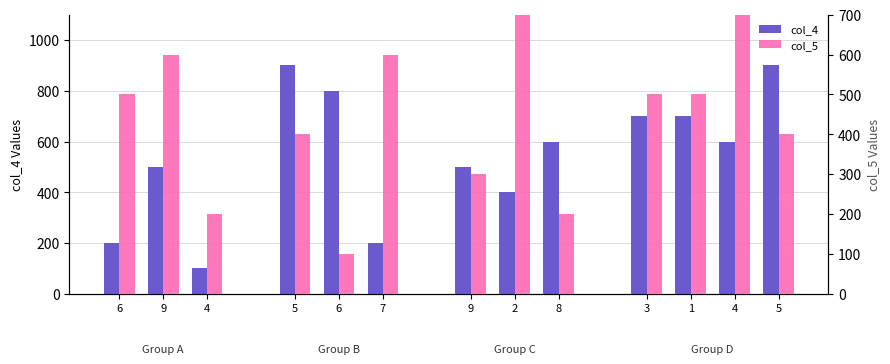

What is the sum of the col_4 values at 4 and 5?

1500